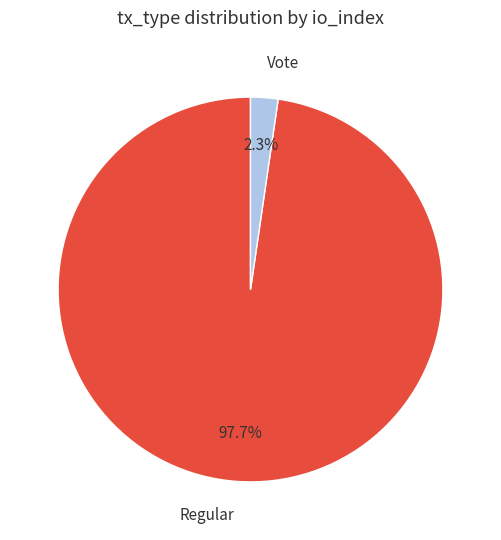

Is Regular the majority of the pie?

Yes